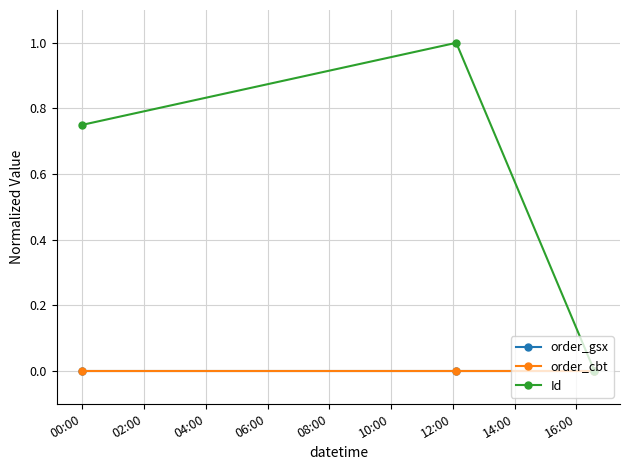

Is this an area chart (filled region under the line)?

No